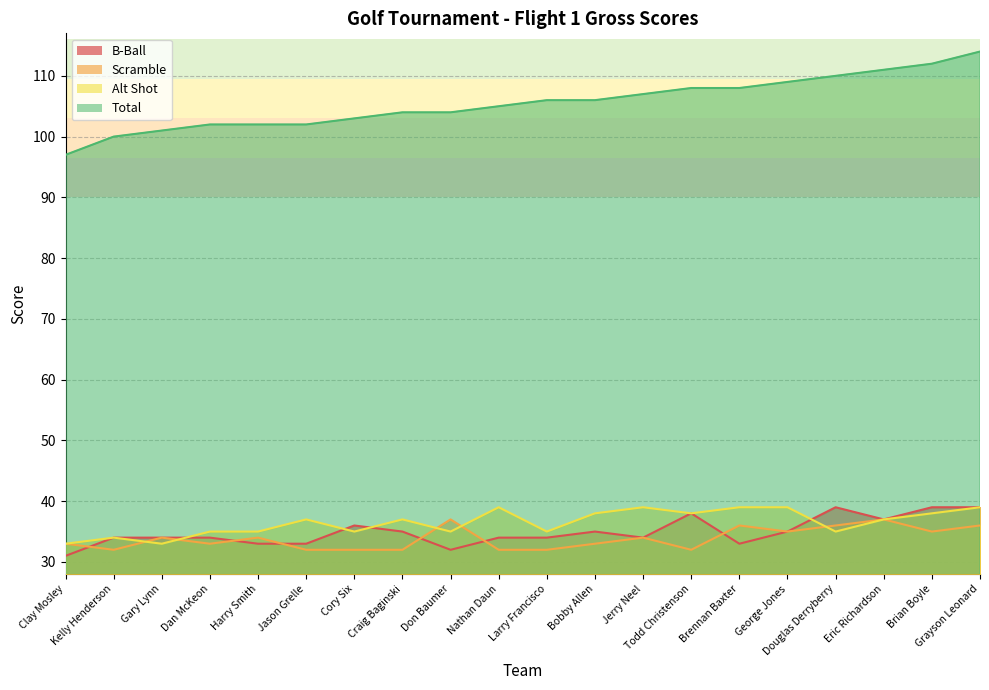

After their last crossing, which series has the higher values: Scramble or B-Ball?

Scramble